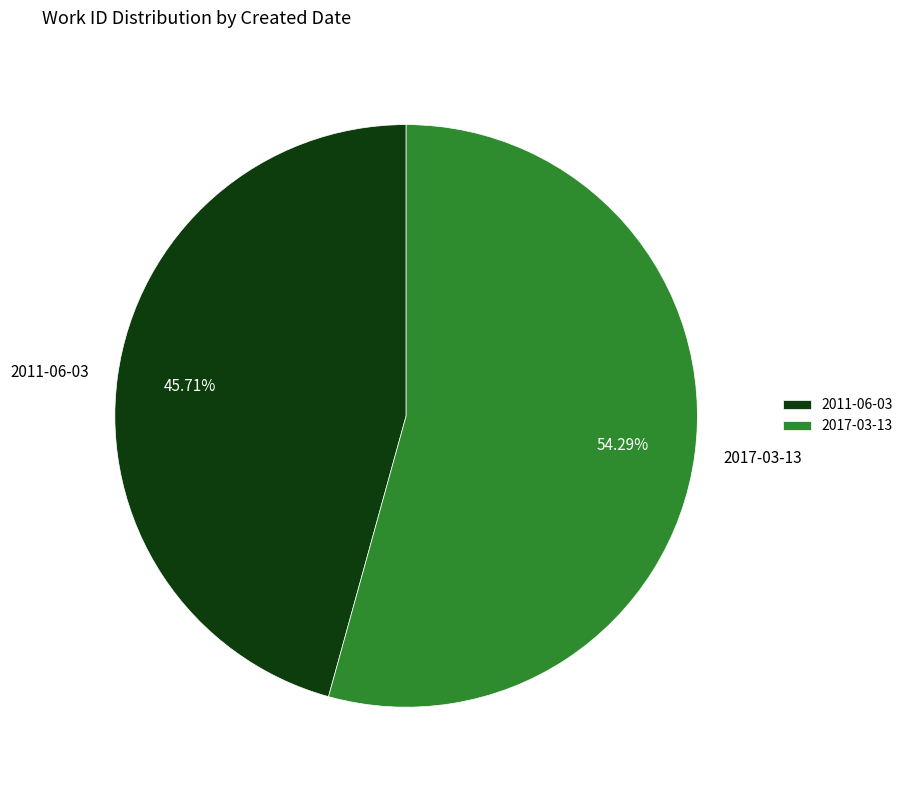

To the nearest percent, what is the difference between the 2017-03-13 and 2011-06-03 slice percentages?

9%